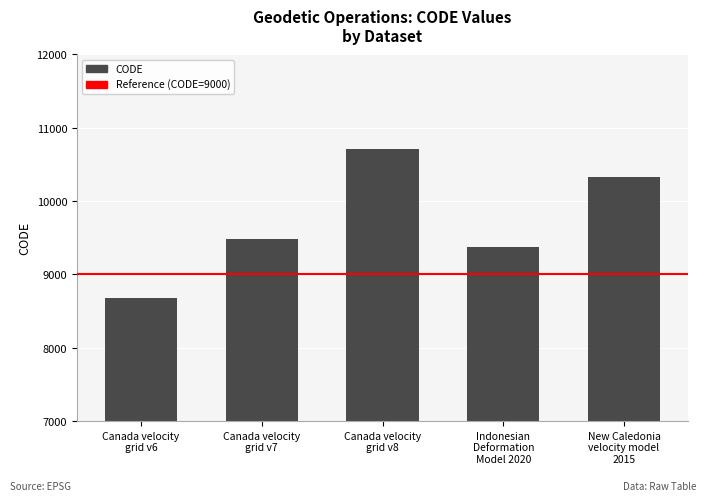

What is the ratio of the value at Canada velocity
grid v6 to the value at New Caledonia
velocity model
2015?

0.8